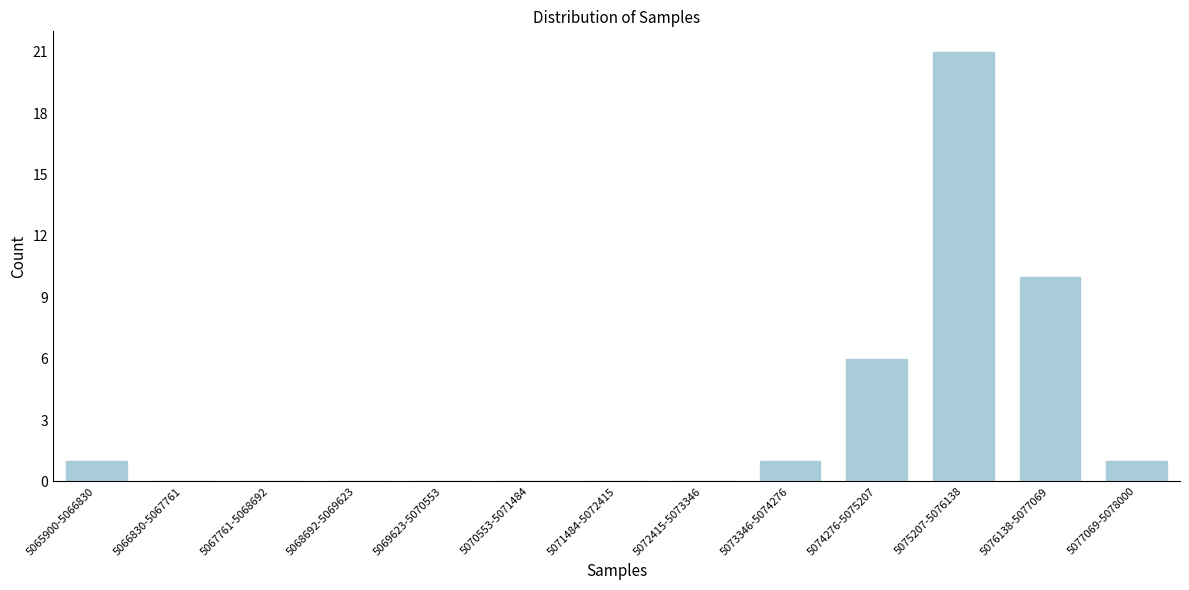

Reading left to right, list all the values displayed in this chart.

5065900-5066830=1	5066830-5067761=0	5067761-5068692=0	5068692-5069623=0	5069623-5070553=0	5070553-5071484=0	5071484-5072415=0	5072415-5073346=0	5073346-5074276=1	5074276-5075207=6	5075207-5076138=21	5076138-5077069=10	5077069-5078000=1